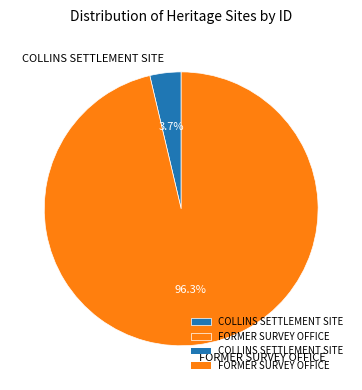

Combined, what portion of the pie is COLLINS SETTLEMENT SITE and FORMER SURVEY OFFICE?

100.0%